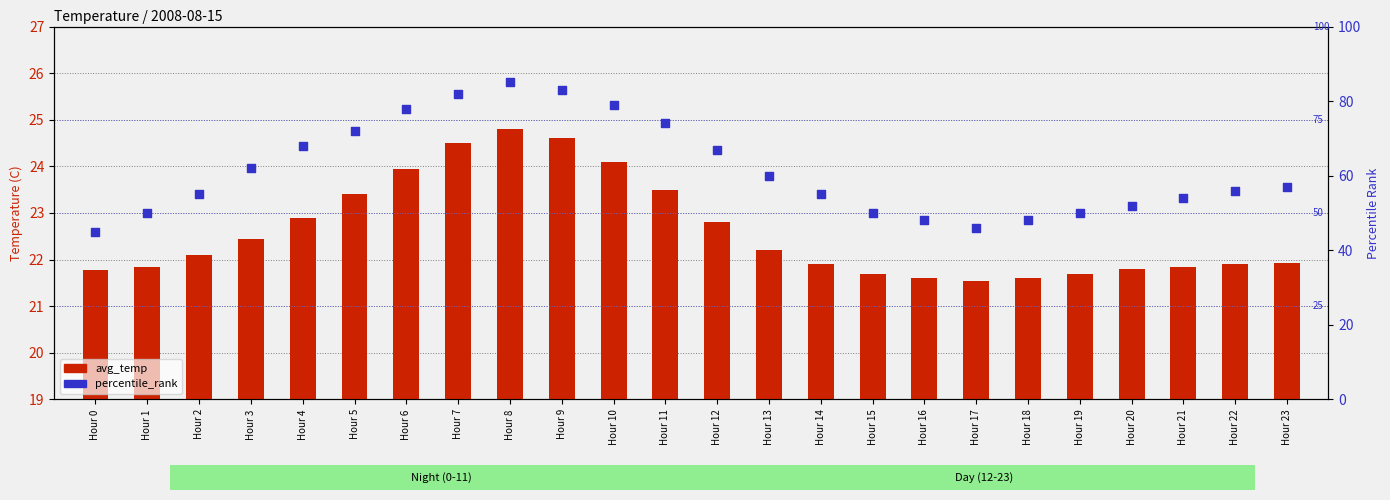

Is the value of avg_temp at Hour 4 greater than the value of percentile_rank at Hour 8?

No